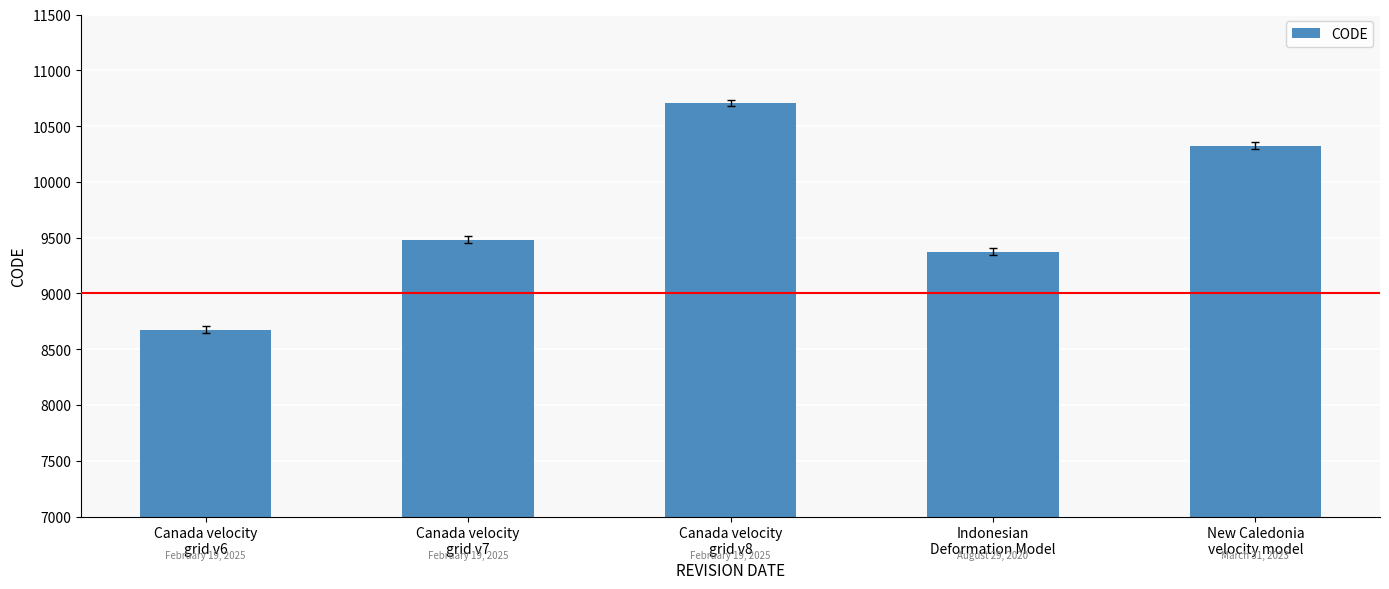

The value at Canada velocity
grid v8 is 3853. True or false?

False